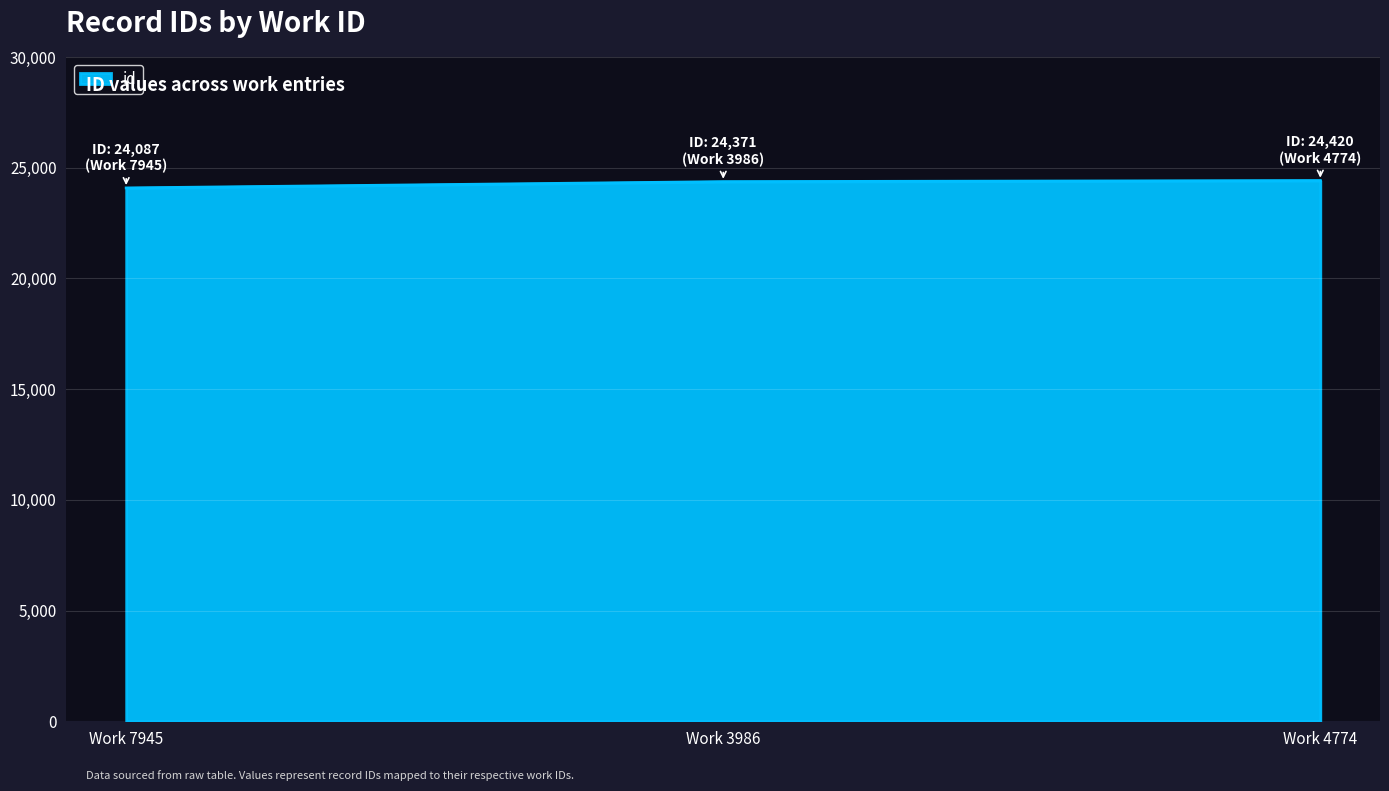

The value at Work 4774 is 24420. True or false?

True